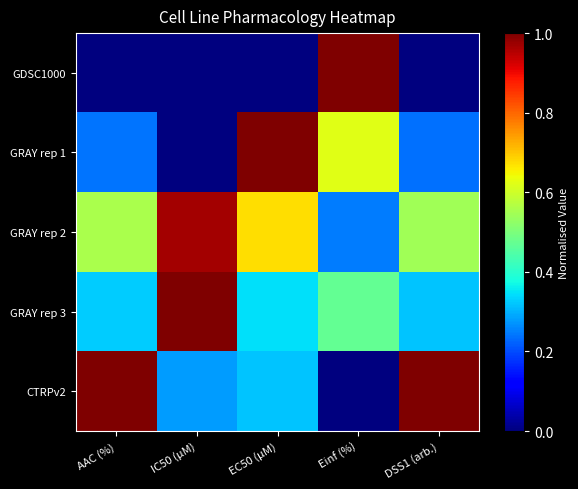

Reading right to left, transcribe all the data shown in this chart.

GDSC1000: DSS1 (arb.)=0.0	Einf (%)=1.0	EC50 (µM)=0.0	IC50 (µM)=0.0	AAC (%)=0.0
GRAY rep 1: DSS1 (arb.)=0.2	Einf (%)=0.6	EC50 (µM)=1.0	IC50 (µM)=0.0	AAC (%)=0.2
GRAY rep 2: DSS1 (arb.)=0.5	Einf (%)=0.2	EC50 (µM)=0.7	IC50 (µM)=1.0	AAC (%)=0.6
GRAY rep 3: DSS1 (arb.)=0.3	Einf (%)=0.5	EC50 (µM)=0.3	IC50 (µM)=1.0	AAC (%)=0.3
CTRPv2: DSS1 (arb.)=1.0	Einf (%)=0.0	EC50 (µM)=0.3	IC50 (µM)=0.3	AAC (%)=1.0